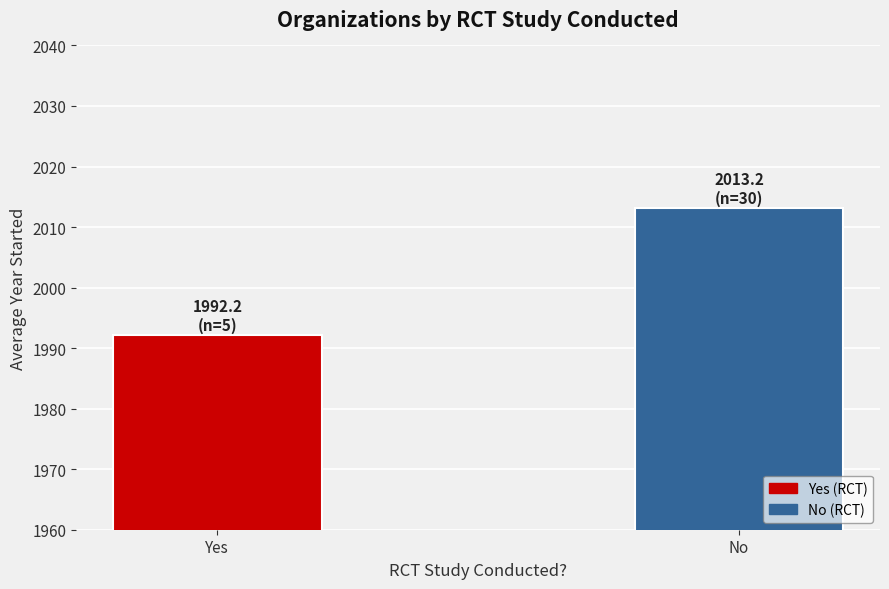

What is the sum of the values at No and Yes?

4005.4